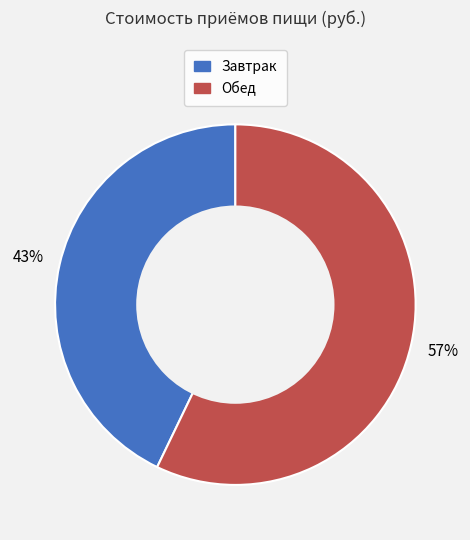

What is the majority slice?

Обед